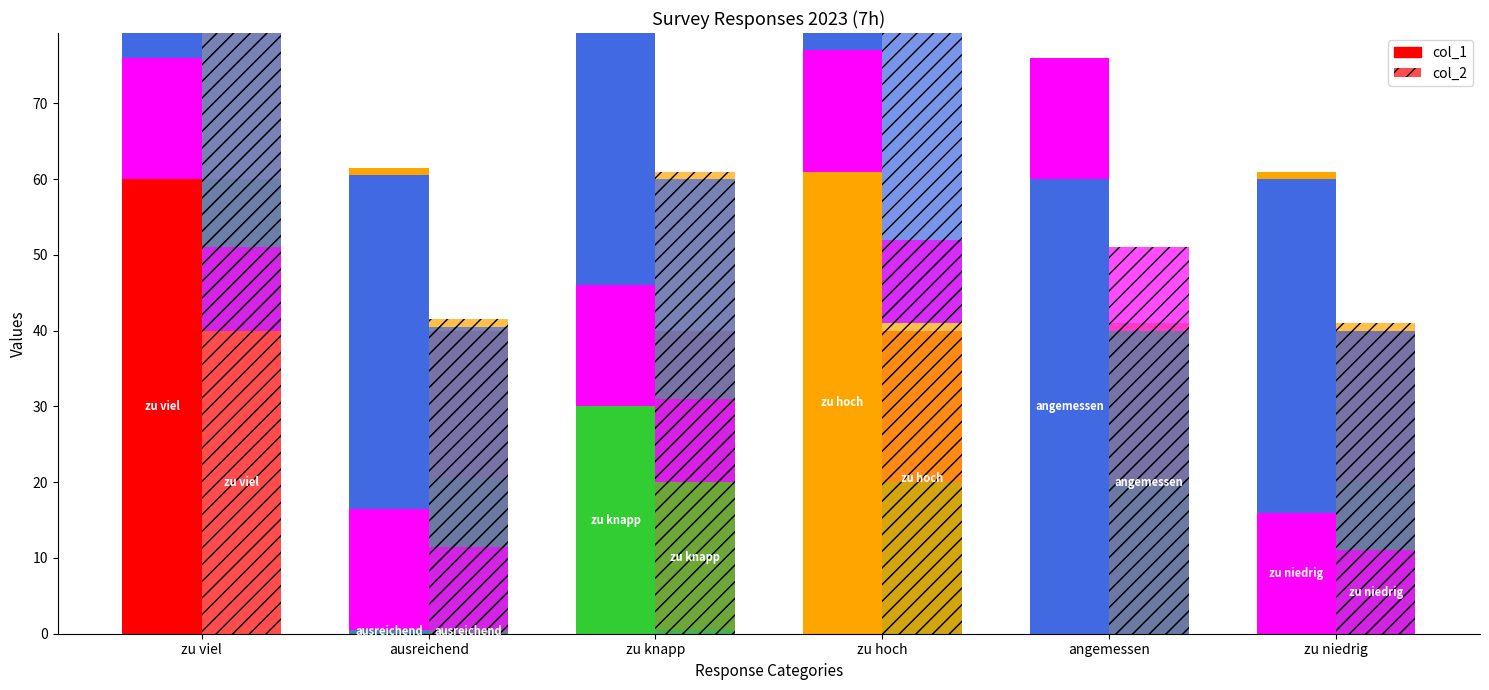

What is the total value across all series at ausreichend?

1.0